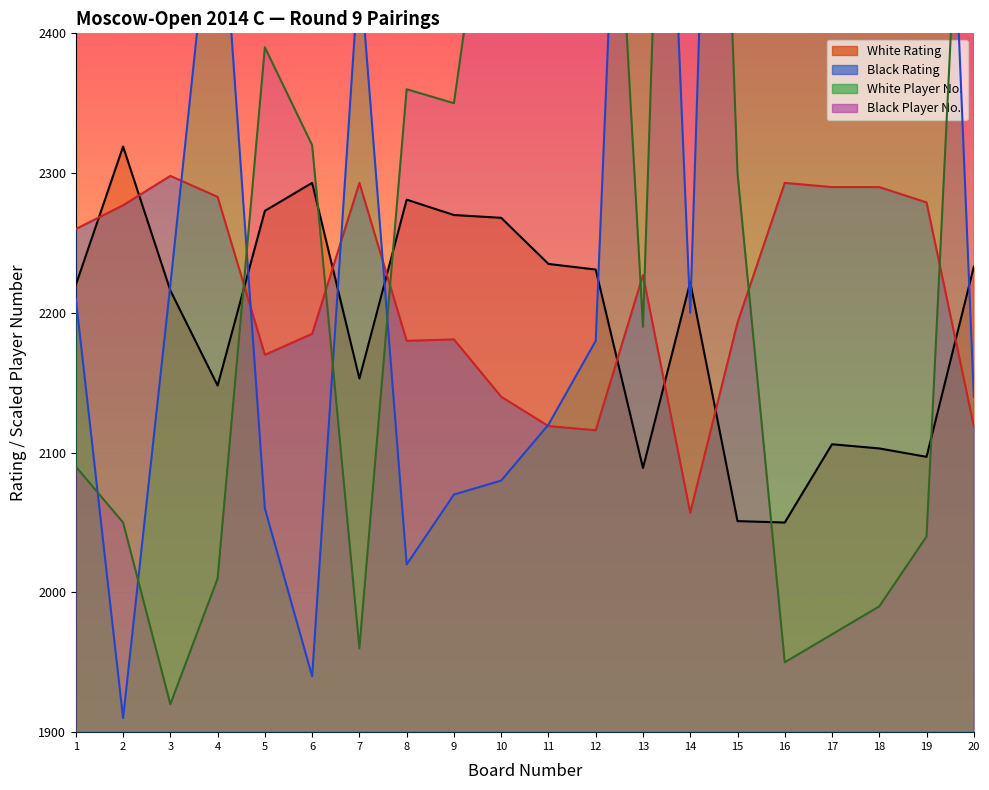

How many values in the Black Player Number series exceed 2300?

9